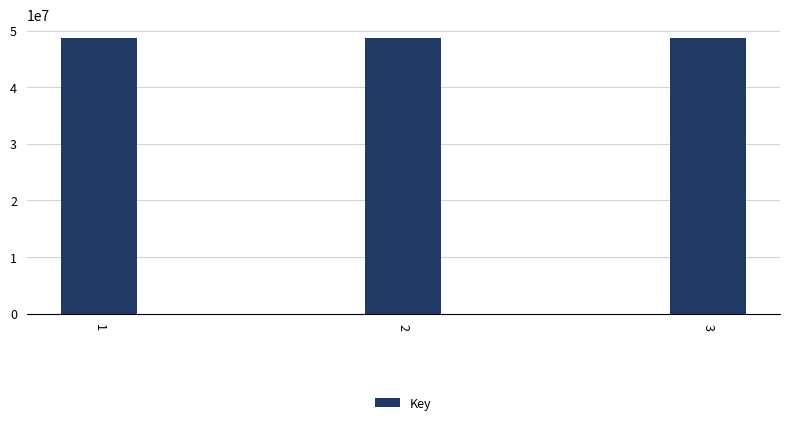

What is the value of the 1st bar from the left?

48630092